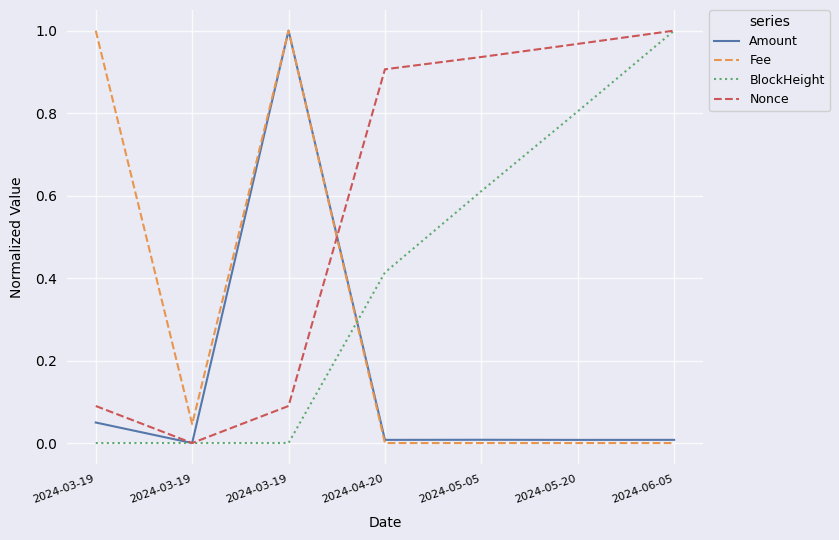

How many lines are shown in the chart?

4